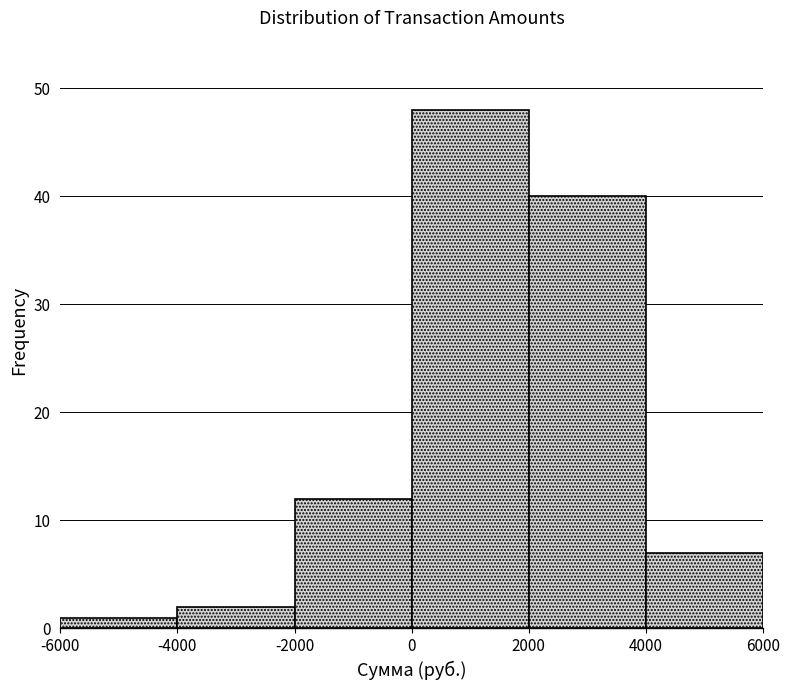

Reading left to right, list every bar in this chart as the range it spans on the x-axis followed by its height. The values are not printed on the chart, so give them approximately, as read against the axis.

-6000 to -4000: 1
-4000 to -2000: 2
-2000 to 0: 12
0 to 2000: 48
2000 to 4000: 40
4000 to 6000: 7